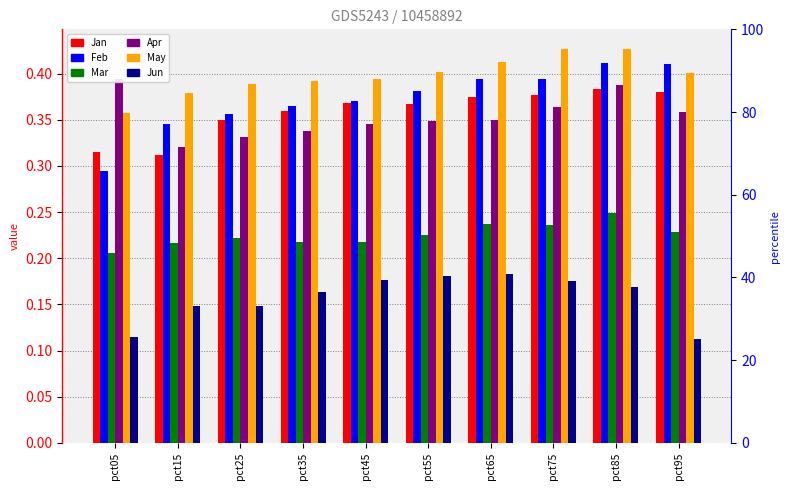

Is it true that Feb equals 0.3 at pct15?

True